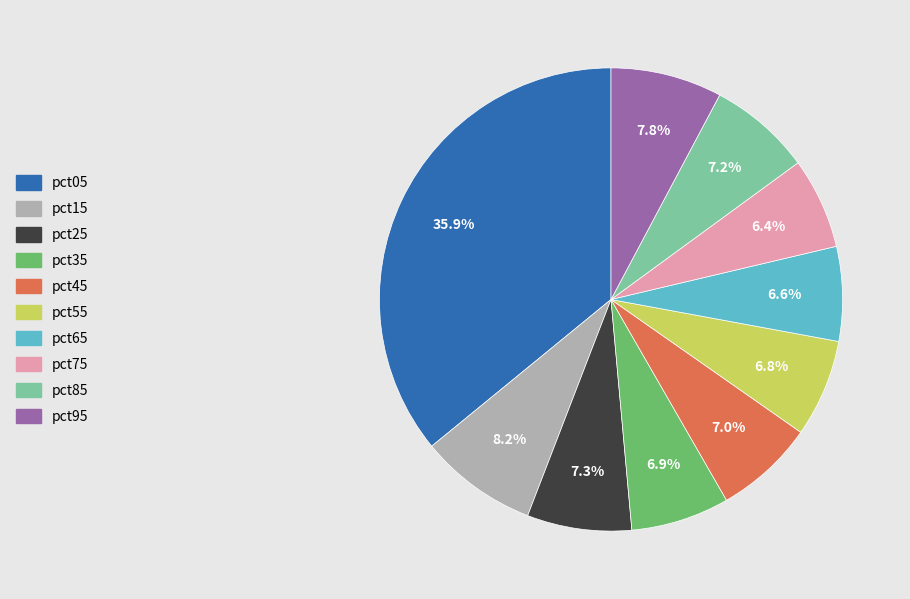

What is the largest slice in the pie chart?

pct05